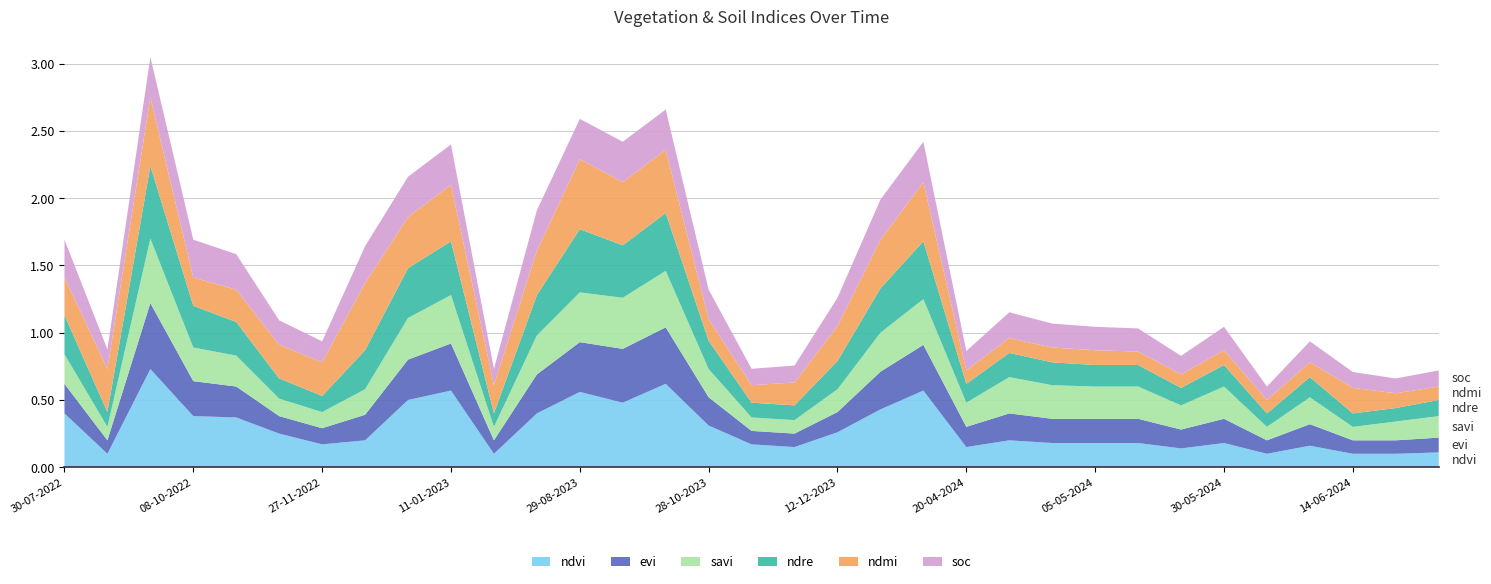

Reading left to right, transcribe all the data shown in this chart.

ndvi: 0.4	0.1	0.7	0.4	0.4	0.2	0.2	0.2	0.5	0.6	0.1	0.4	0.6	0.5	0.6	0.3	0.2	0.1	0.3	0.4	0.6	0.1	0.2	0.2	0.2	0.2	0.1	0.2	0.1	0.2	0.1	0.1	0.1
evi: 0.2	0.1	0.5	0.3	0.2	0.1	0.1	0.2	0.3	0.3	0.1	0.3	0.4	0.4	0.4	0.2	0.1	0.1	0.1	0.3	0.3	0.1	0.2	0.2	0.2	0.2	0.1	0.2	0.1	0.2	0.1	0.1	0.1
savi: 0.2	0.1	0.5	0.2	0.2	0.1	0.1	0.2	0.3	0.4	0.1	0.3	0.4	0.4	0.4	0.2	0.1	0.1	0.2	0.3	0.3	0.2	0.3	0.2	0.2	0.2	0.2	0.2	0.1	0.2	0.1	0.1	0.2
ndre: 0.3	0.1	0.5	0.3	0.2	0.1	0.1	0.3	0.4	0.4	0.1	0.3	0.5	0.4	0.4	0.2	0.1	0.1	0.2	0.3	0.4	0.1	0.2	0.2	0.2	0.2	0.1	0.2	0.1	0.1	0.1	0.1	0.1
ndmi: 0.3	0.3	0.5	0.2	0.2	0.2	0.2	0.5	0.4	0.4	0.2	0.3	0.5	0.5	0.5	0.2	0.1	0.2	0.3	0.4	0.4	0.1	0.1	0.1	0.1	0.1	0.1	0.1	0.1	0.1	0.2	0.1	0.1
soc: 0.3	0.1	0.3	0.3	0.3	0.2	0.2	0.3	0.3	0.3	0.1	0.3	0.3	0.3	0.3	0.2	0.1	0.1	0.2	0.3	0.3	0.1	0.2	0.2	0.2	0.2	0.1	0.2	0.1	0.2	0.1	0.1	0.1